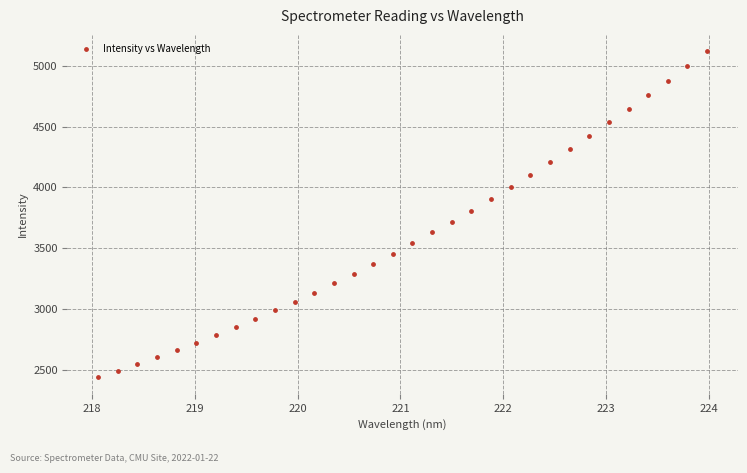

What is the range of X values (max minus min)?

5.9